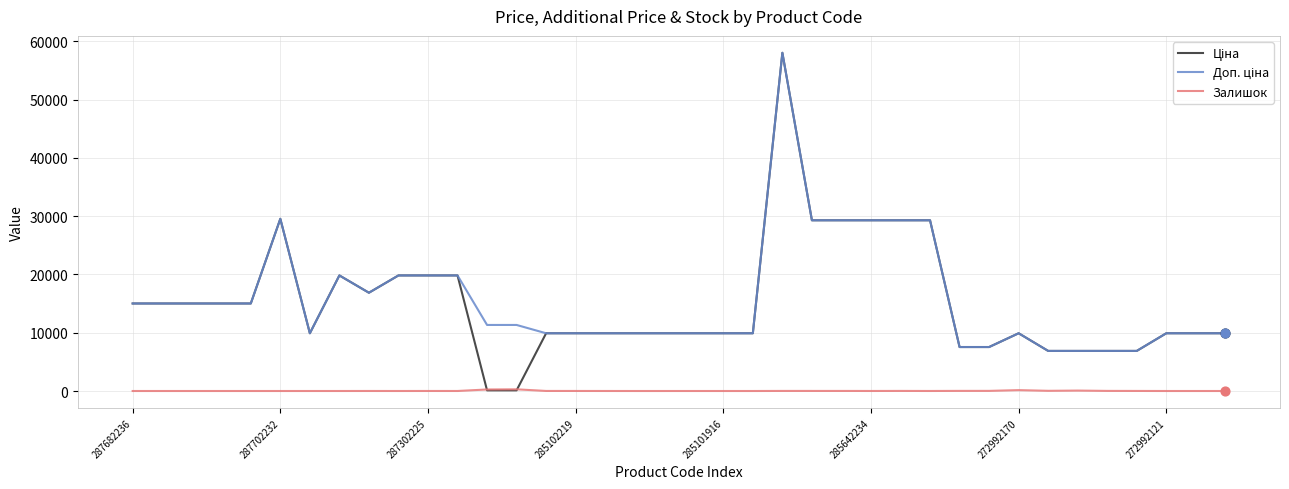

At which category is the sum across all series the highest?

22